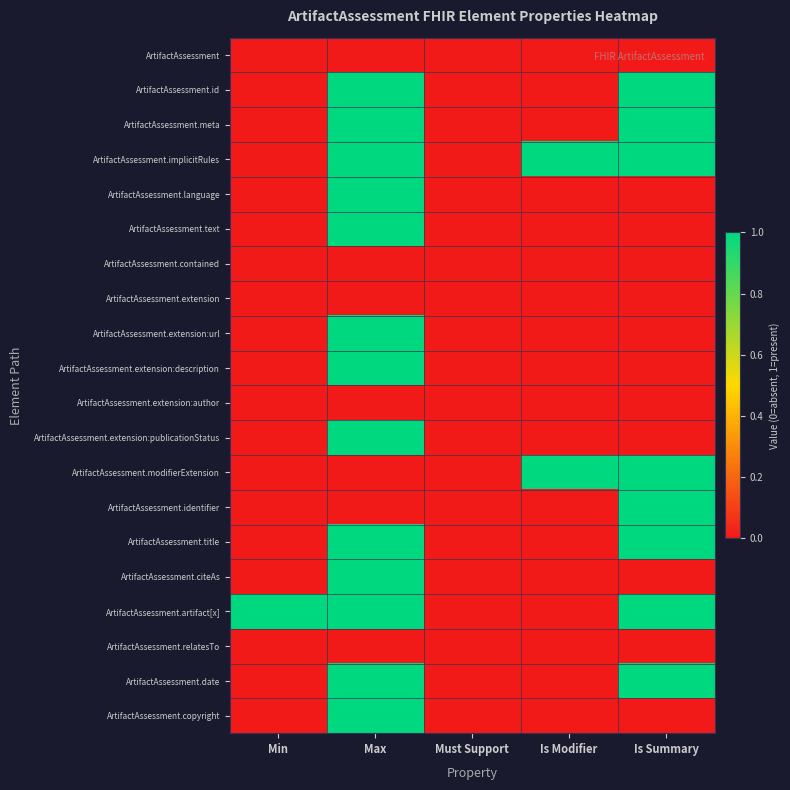

Reading left to right, extract all data points from this chart.

ArtifactAssessment: Min=0	Max=0	Must Support=0	Is Modifier=0	Is Summary=0
ArtifactAssessment.id: Min=0	Max=1	Must Support=0	Is Modifier=0	Is Summary=1
ArtifactAssessment.meta: Min=0	Max=1	Must Support=0	Is Modifier=0	Is Summary=1
ArtifactAssessment.implicitRules: Min=0	Max=1	Must Support=0	Is Modifier=1	Is Summary=1
ArtifactAssessment.language: Min=0	Max=1	Must Support=0	Is Modifier=0	Is Summary=0
ArtifactAssessment.text: Min=0	Max=1	Must Support=0	Is Modifier=0	Is Summary=0
ArtifactAssessment.contained: Min=0	Max=0	Must Support=0	Is Modifier=0	Is Summary=0
ArtifactAssessment.extension: Min=0	Max=0	Must Support=0	Is Modifier=0	Is Summary=0
ArtifactAssessment.extension:url: Min=0	Max=1	Must Support=0	Is Modifier=0	Is Summary=0
ArtifactAssessment.extension:description: Min=0	Max=1	Must Support=0	Is Modifier=0	Is Summary=0
ArtifactAssessment.extension:author: Min=0	Max=0	Must Support=0	Is Modifier=0	Is Summary=0
ArtifactAssessment.extension:publicationStatus: Min=0	Max=1	Must Support=0	Is Modifier=0	Is Summary=0
ArtifactAssessment.modifierExtension: Min=0	Max=0	Must Support=0	Is Modifier=1	Is Summary=1
ArtifactAssessment.identifier: Min=0	Max=0	Must Support=0	Is Modifier=0	Is Summary=1
ArtifactAssessment.title: Min=0	Max=1	Must Support=0	Is Modifier=0	Is Summary=1
ArtifactAssessment.citeAs: Min=0	Max=1	Must Support=0	Is Modifier=0	Is Summary=0
ArtifactAssessment.artifact[x]: Min=1	Max=1	Must Support=0	Is Modifier=0	Is Summary=1
ArtifactAssessment.relatesTo: Min=0	Max=0	Must Support=0	Is Modifier=0	Is Summary=0
ArtifactAssessment.date: Min=0	Max=1	Must Support=0	Is Modifier=0	Is Summary=1
ArtifactAssessment.copyright: Min=0	Max=1	Must Support=0	Is Modifier=0	Is Summary=0